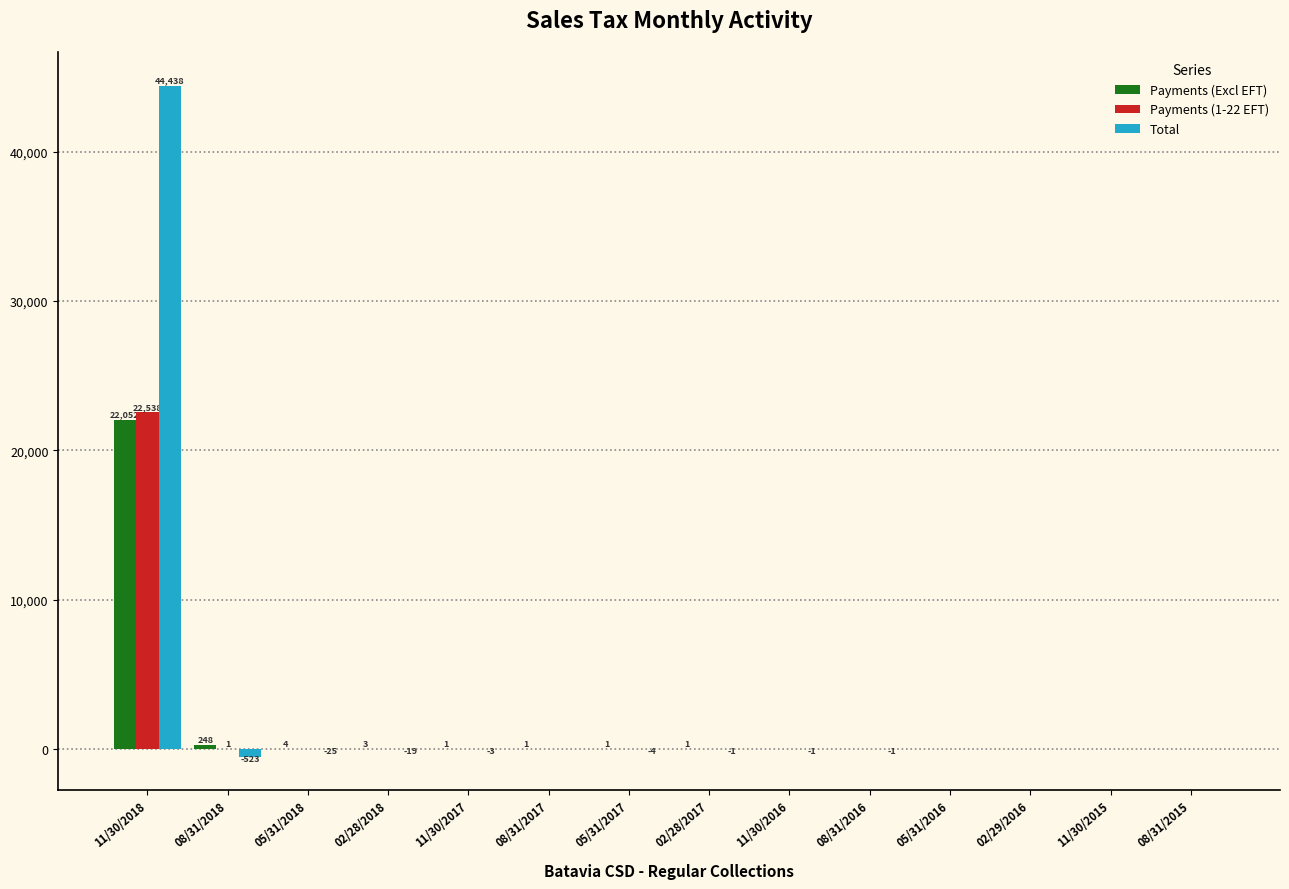

True or false: Total has a value of -3.2 at 11/30/2017.

True